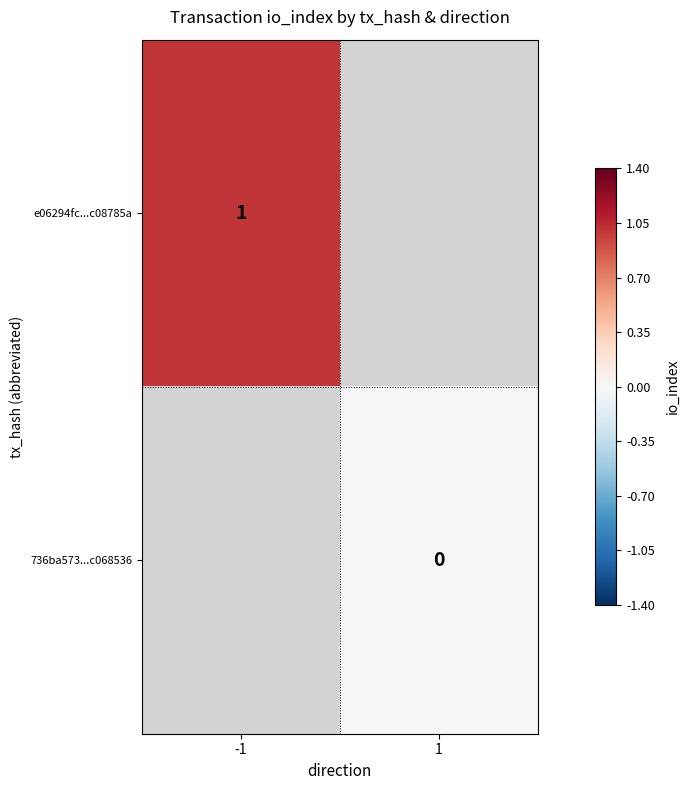

The value of e06294fc...c08785a at -1 is 0. True or false?

False